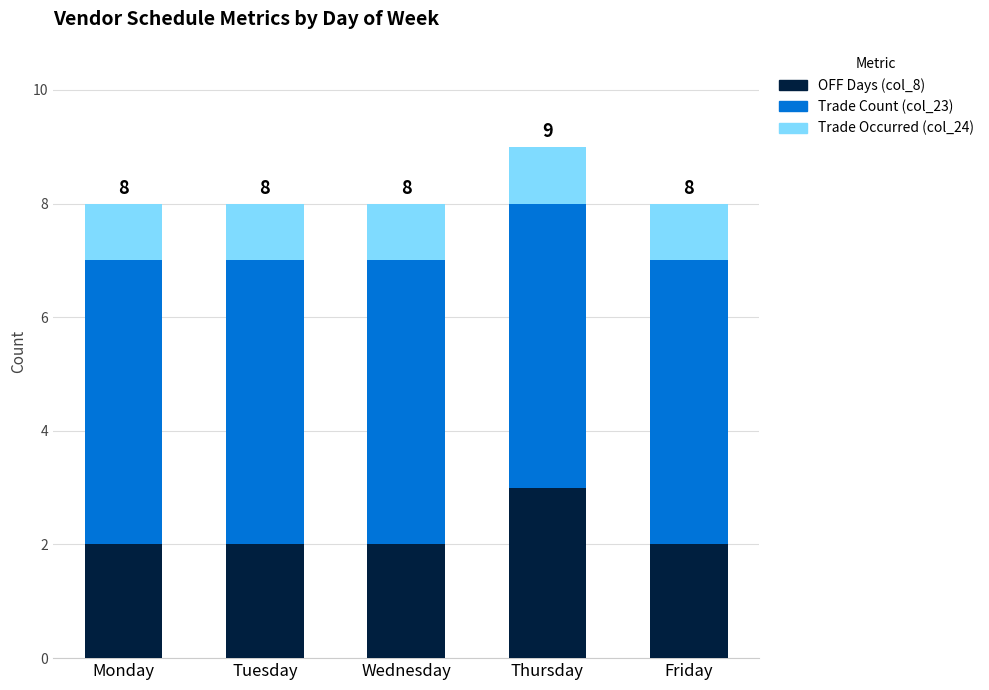

What is the highest value of the OFF Days (col_8) series?

3